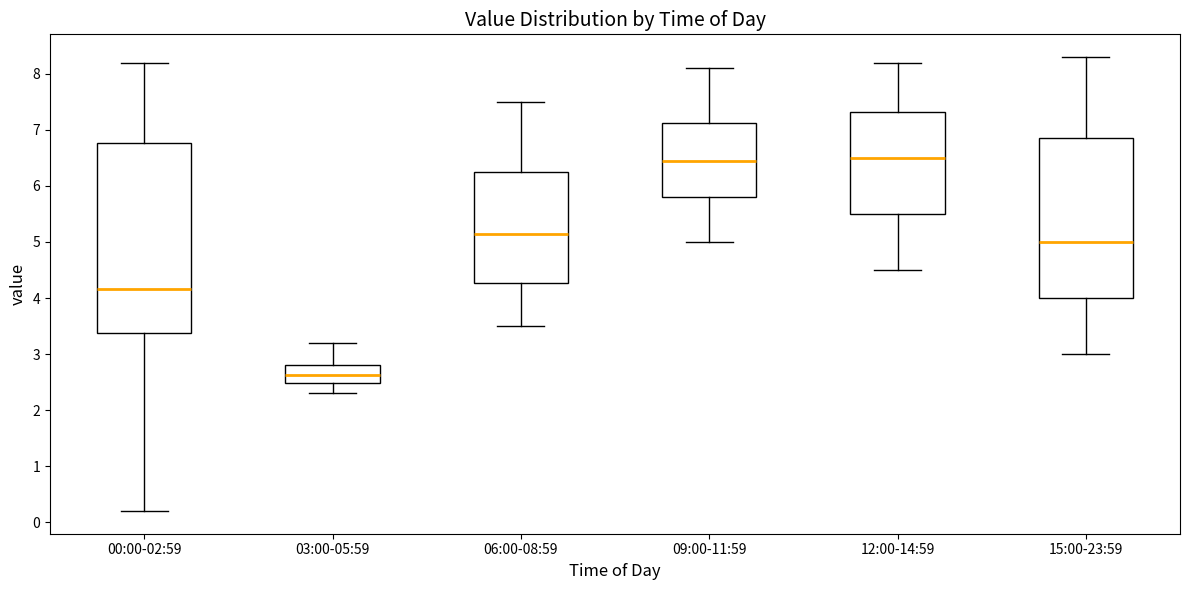

Which box's median line is the lowest?

03:00-05:59